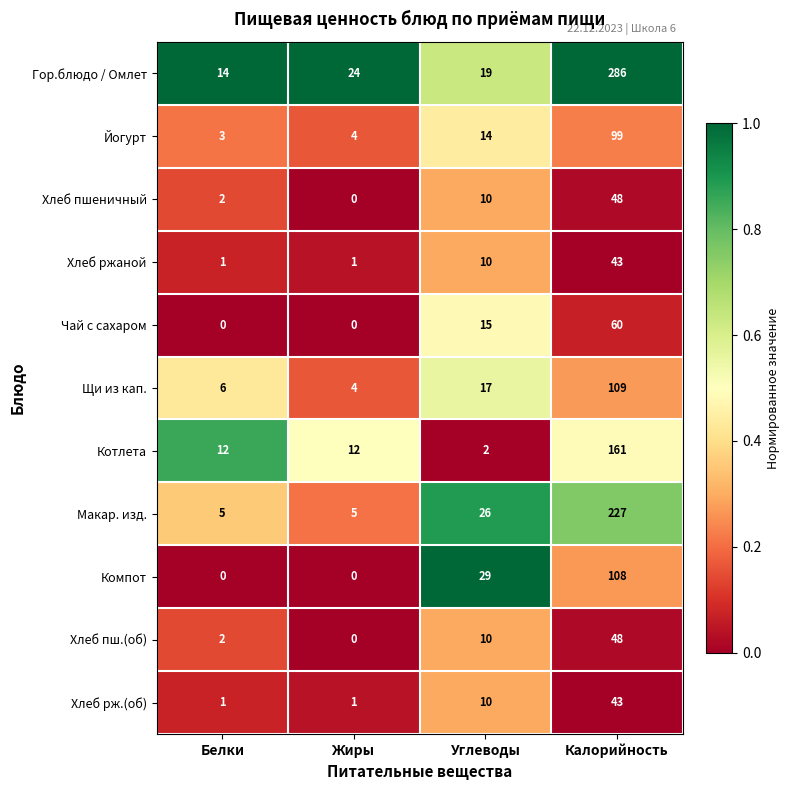

What value does the Макар. изд. series have at Углеводы?

26